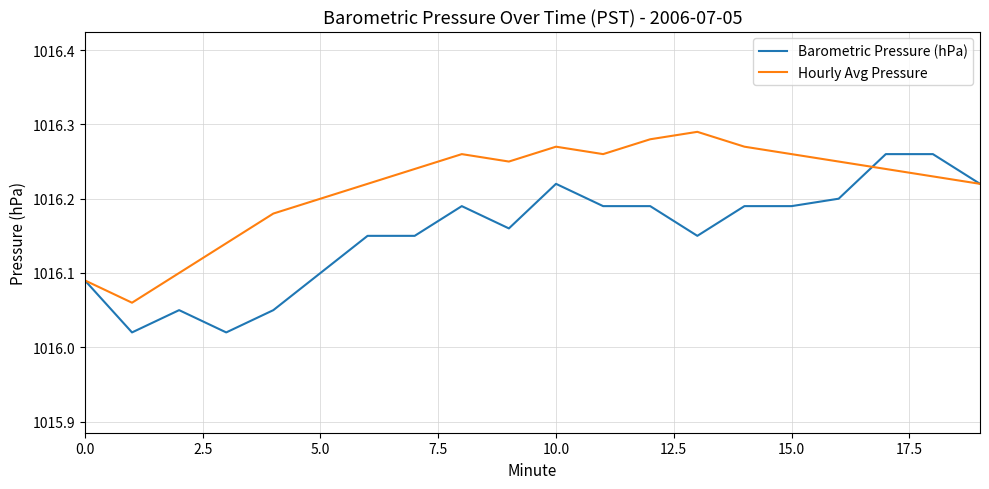

List the series in order of their overall mean, lowest first.

Barometric Pressure (hPa), Hourly Avg Pressure